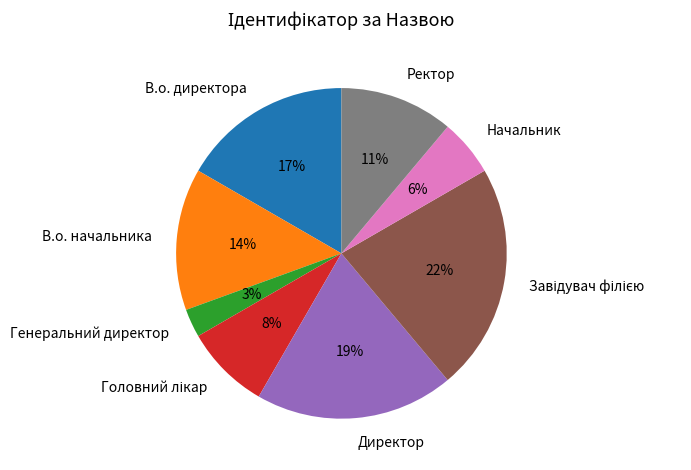

What is the smallest slice in the pie chart?

Генеральний директор